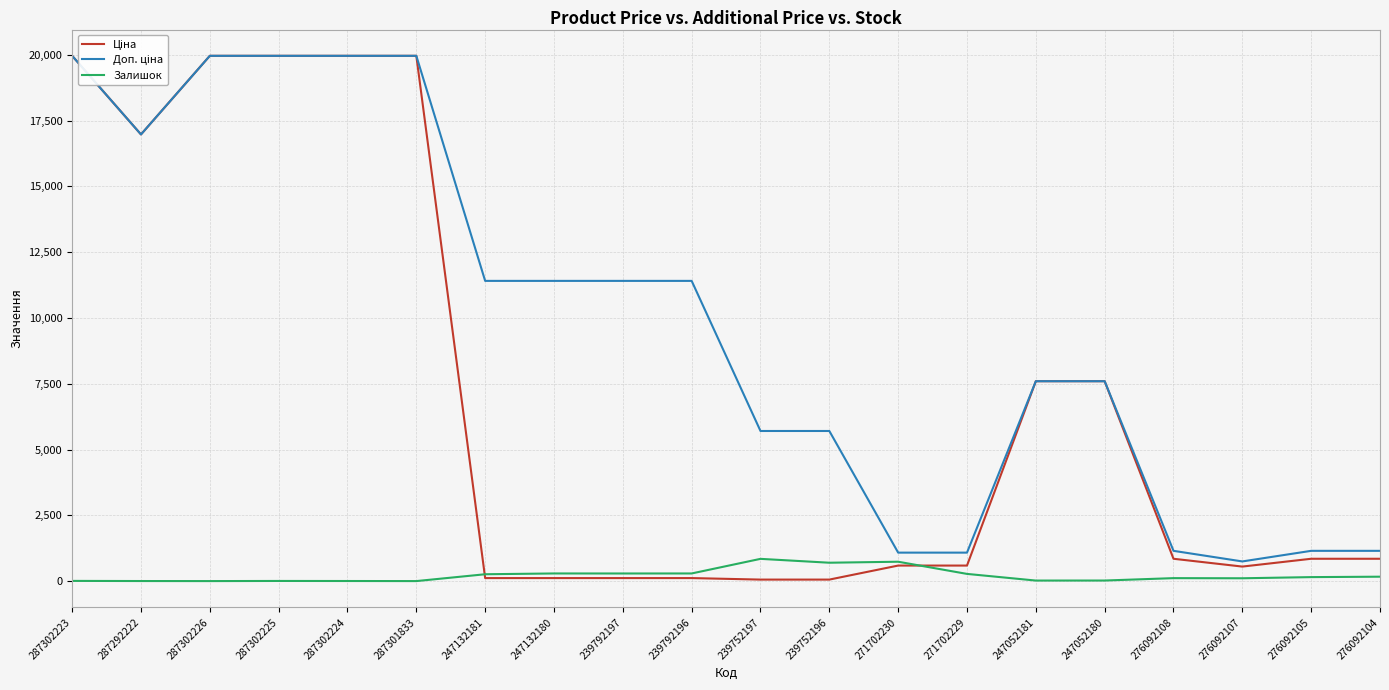

What is the maximum value shown in the chart?

19964.2